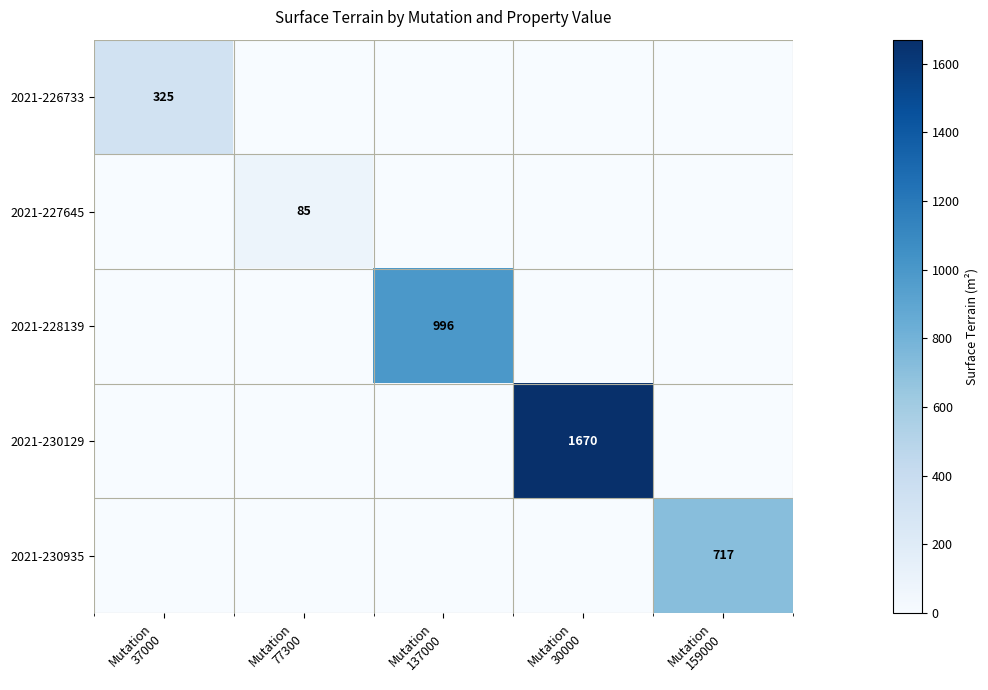

At which category is the sum across all series the highest?

Mutation
30000